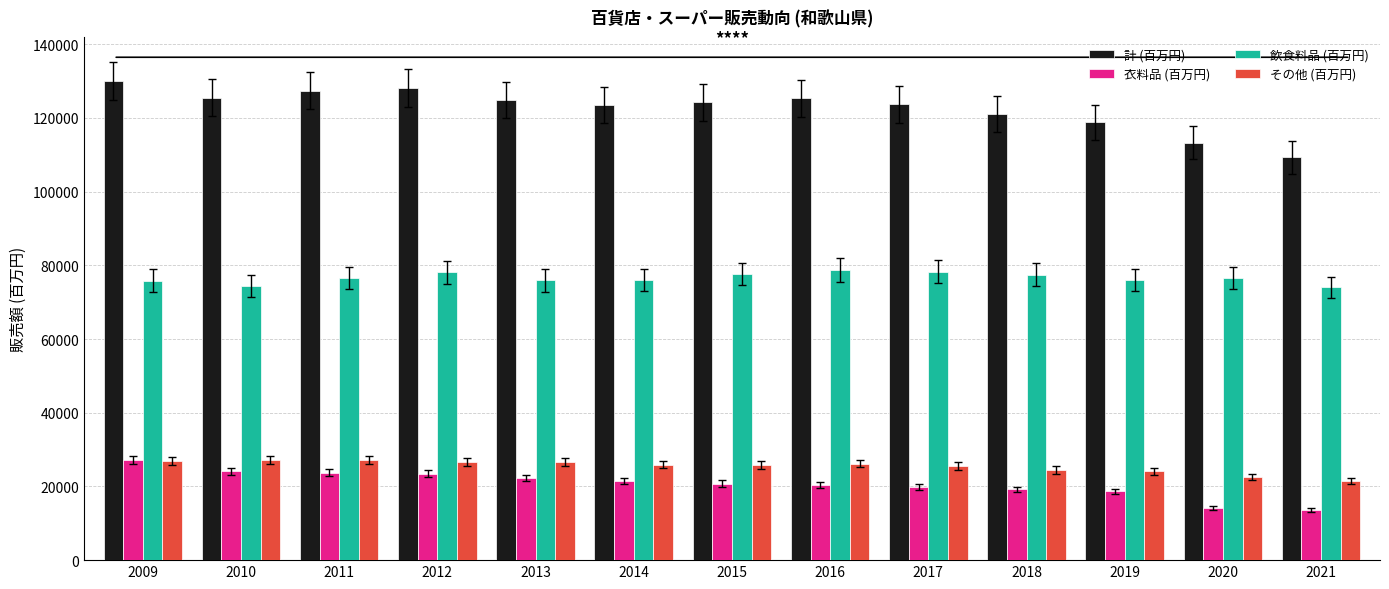

Count the number of data series in this chart.

4